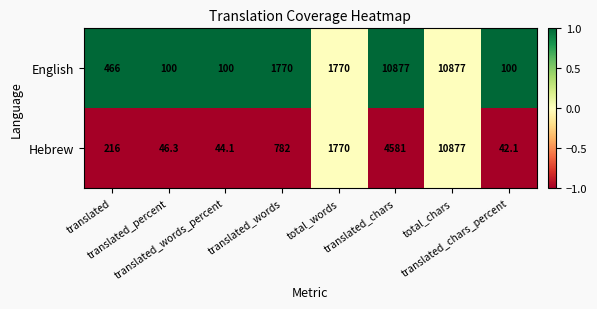

Which series has the widest spread of values?

Hebrew